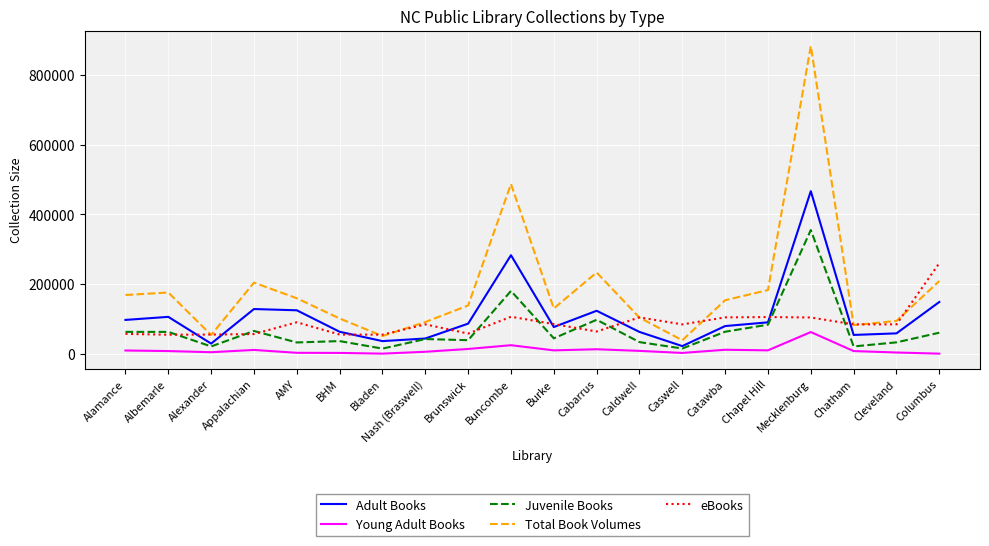

What is the minimum value for Total Book Volumes?

38450